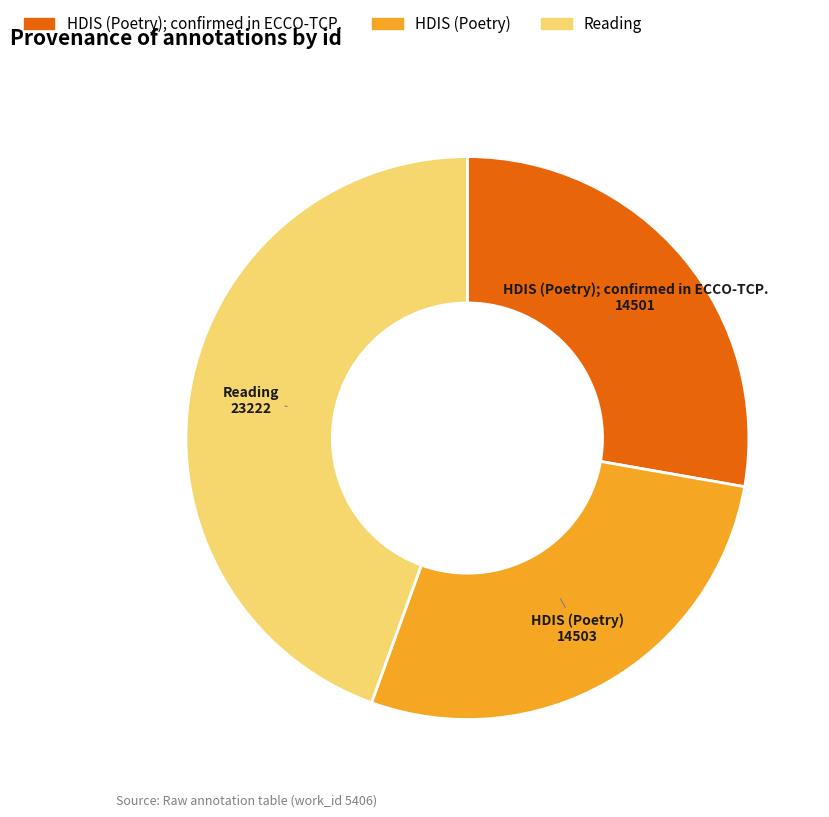

Is there any slice that represents more than half of the pie?

No